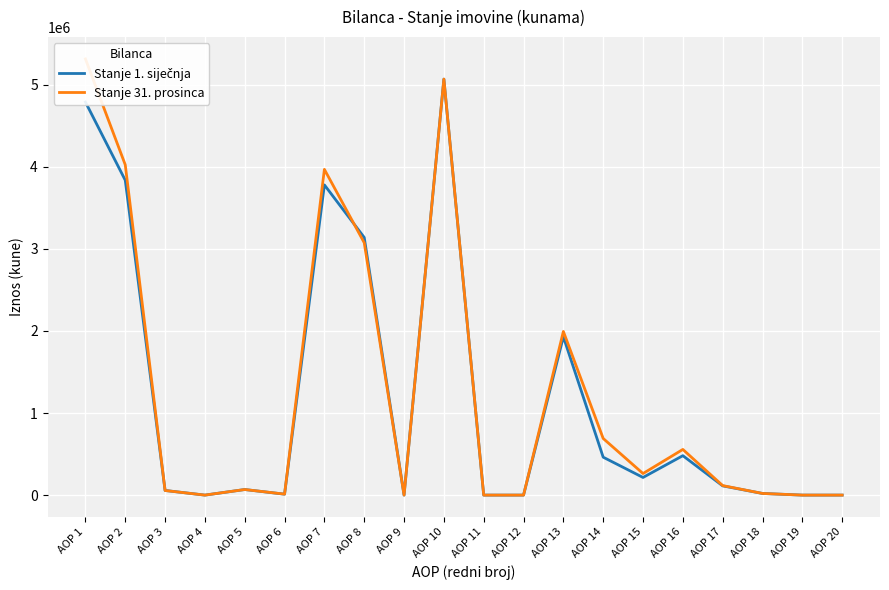

Is this an area chart (filled region under the line)?

No